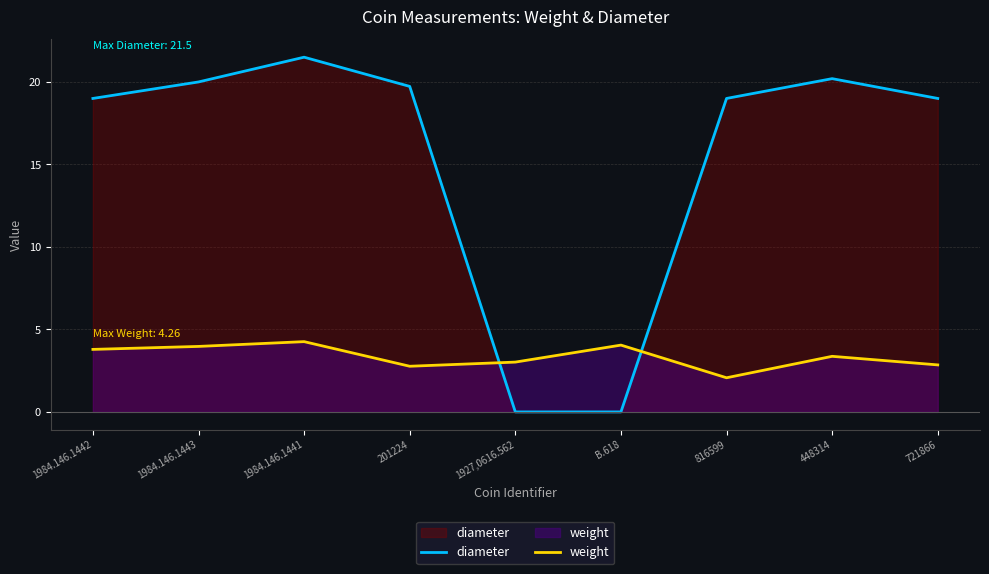

True or false: diameter and weight intersect in this chart.

True